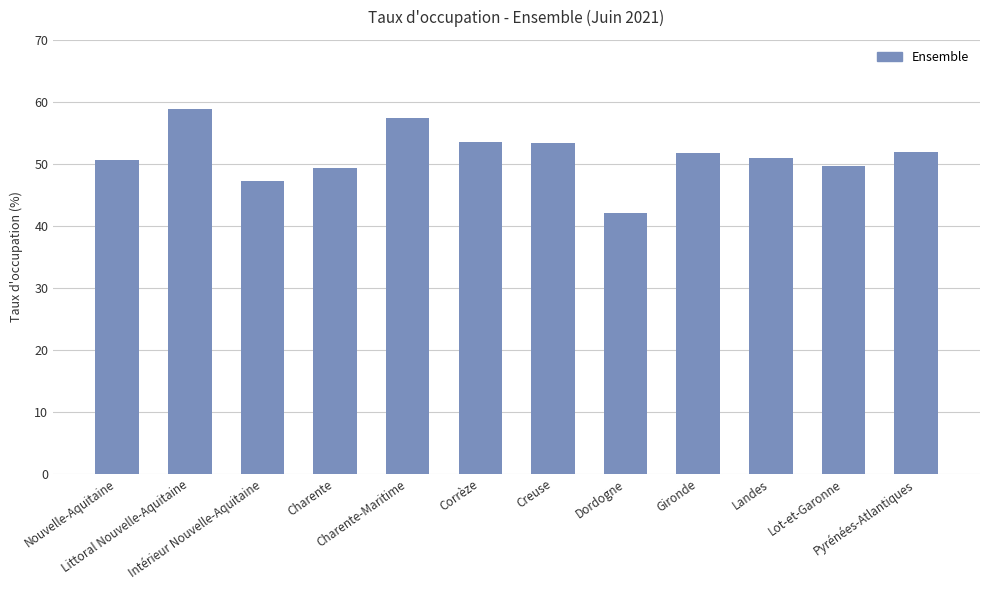

What is the difference between the second highest and second lowest values?

10.3